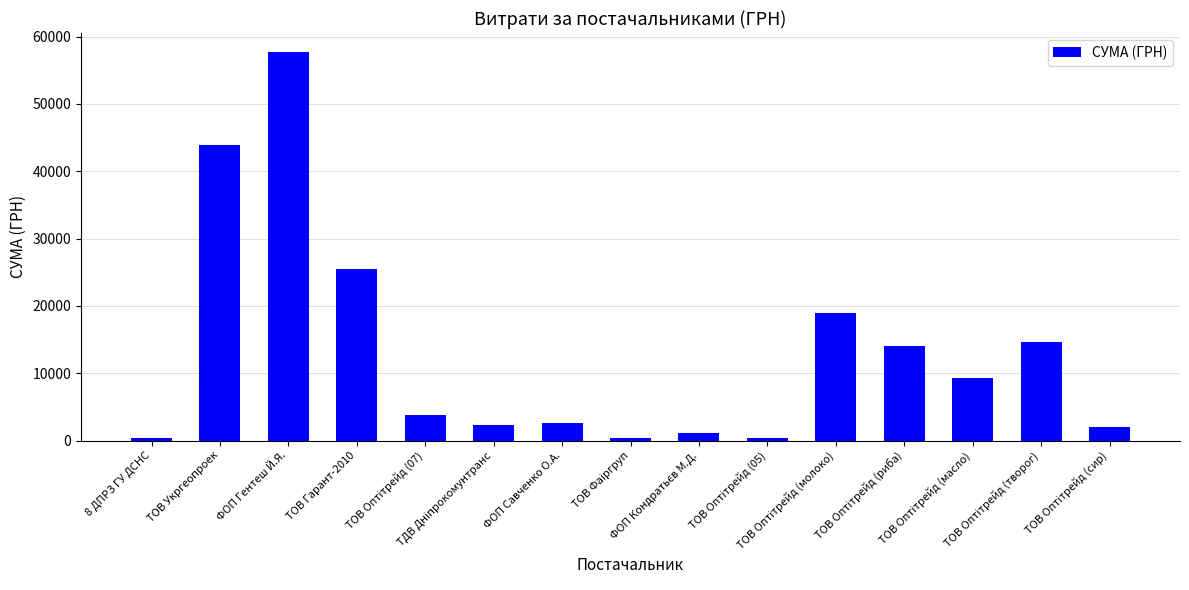

Where is the data nearest to the value 28989?

ТОВ Гарант-2010